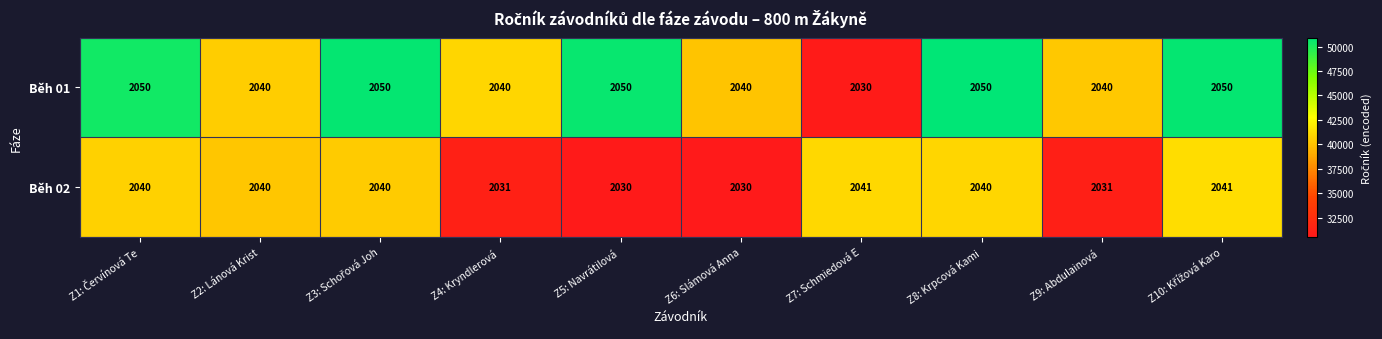

Which series has the largest total across all categories?

Běh 01